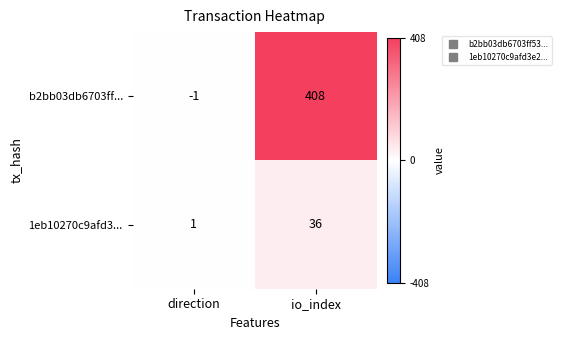

Which series has the largest total across all categories?

b2bb03db6703ff...